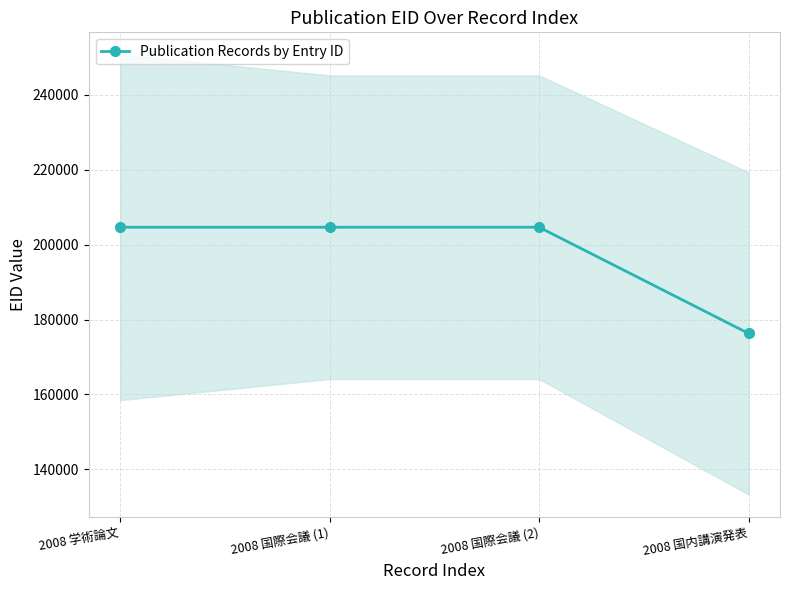

Approximately how many times larger is the value at 2008 国際会議 (2) compared to 2008 学術論文?

1.0